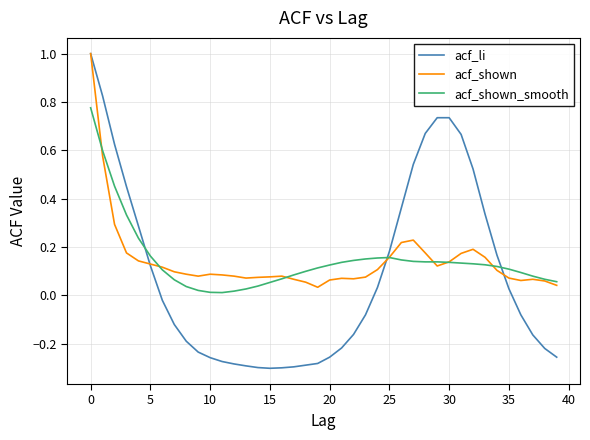

What is the maximum value shown in the chart?

1.0